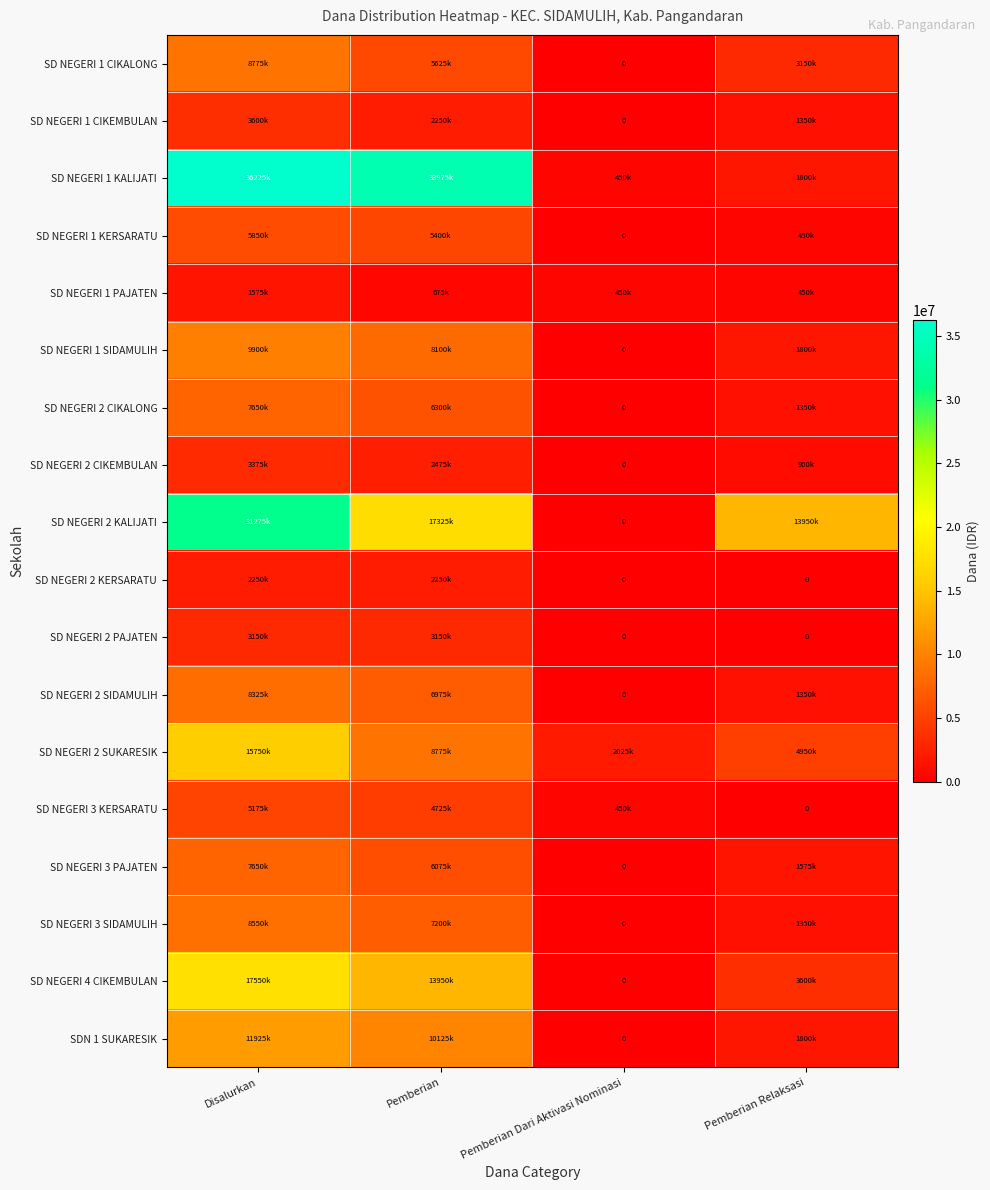

Is it true that SD NEGERI 2 CIKALONG equals 2348557 at Pemberian?

False